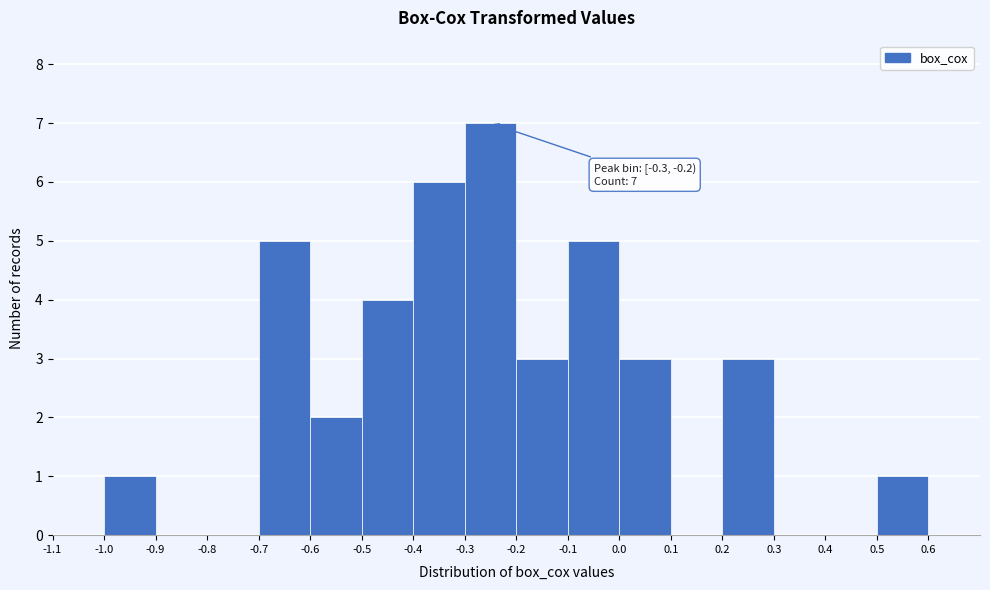

Which range on the x-axis has the tallest bar?

-0.3 to -0.2